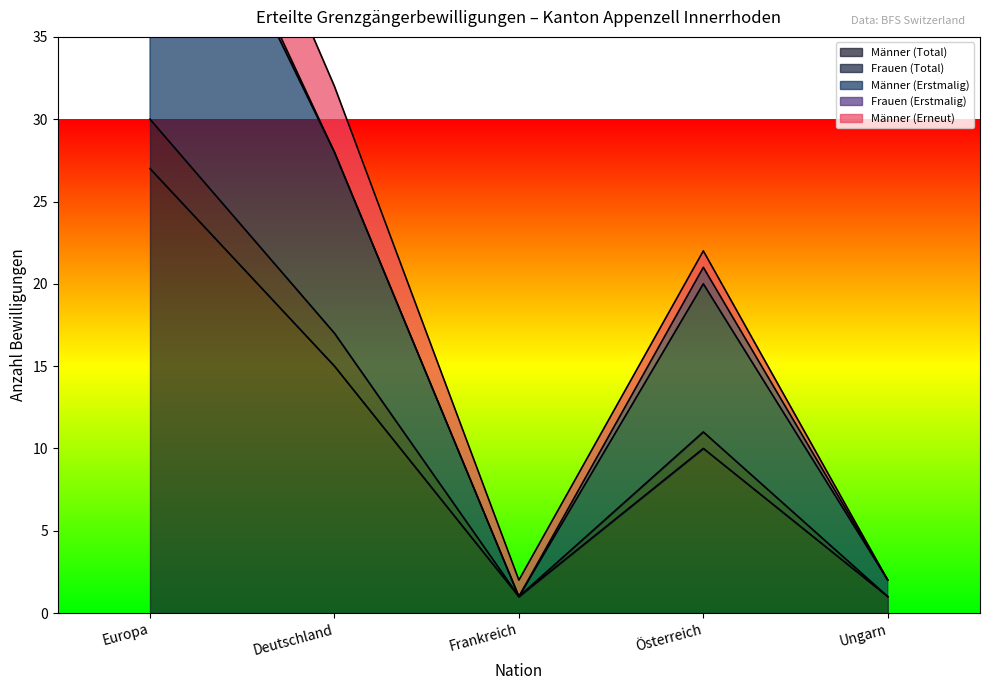

What is the value of the Frauen (Total) point at the 2nd from the left?

17